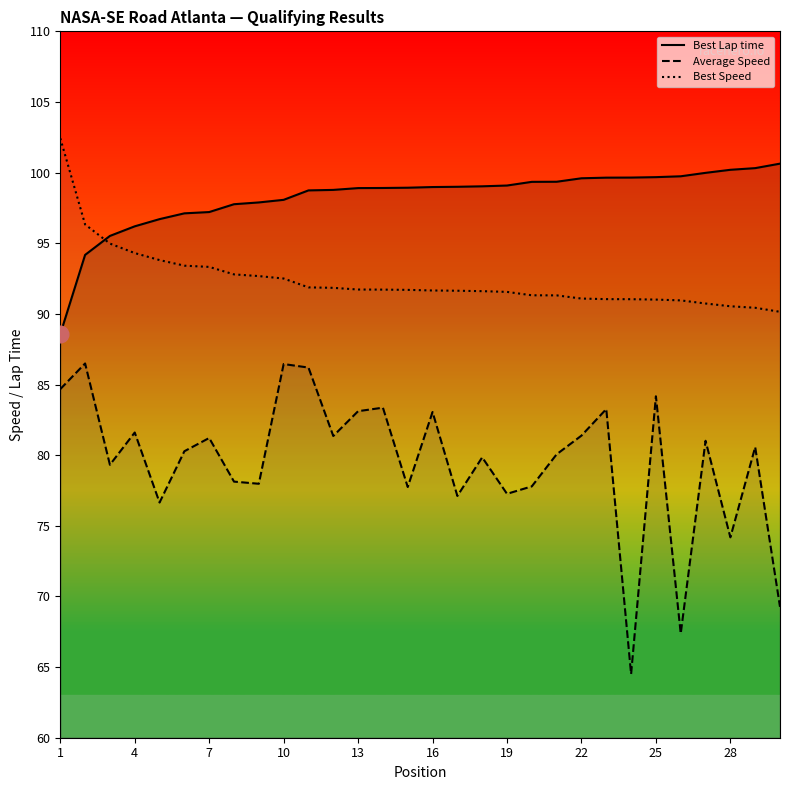

What value does the Best Speed series have at 22?

91.1